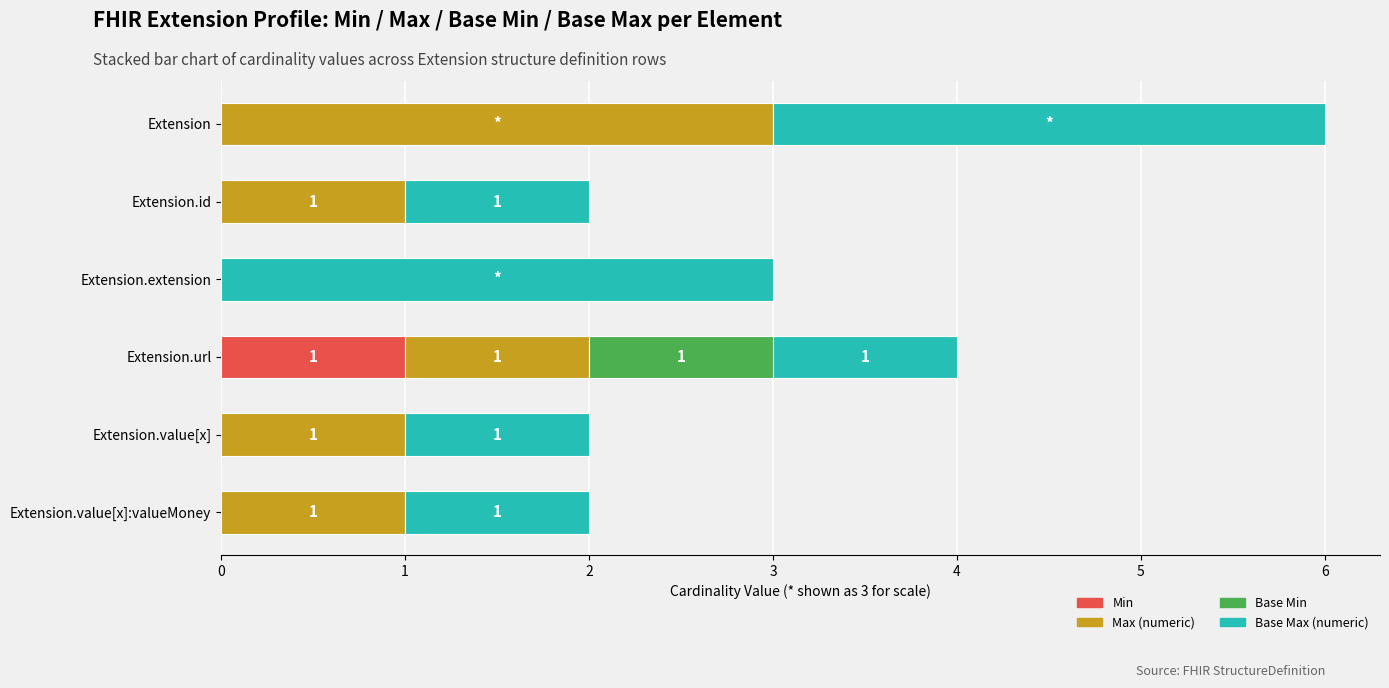

Is it true that Min equals 1 at Extension.value[x]:valueMoney?

False